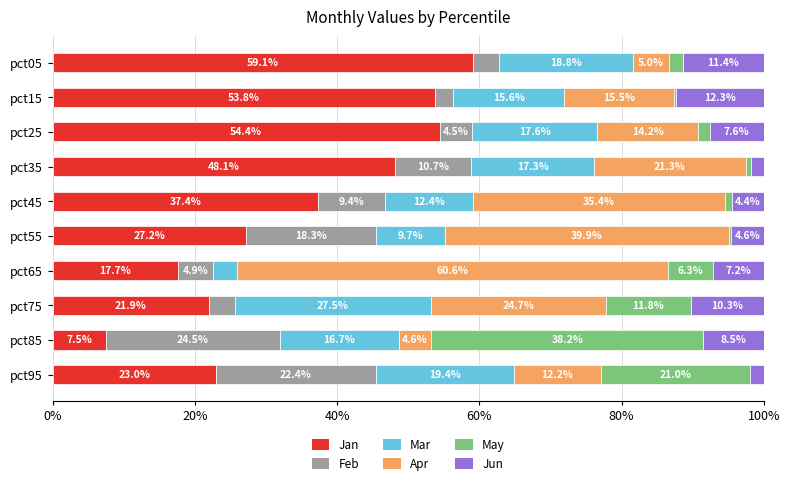

The Jan series shows 92.8 at pct25. True or false?

False